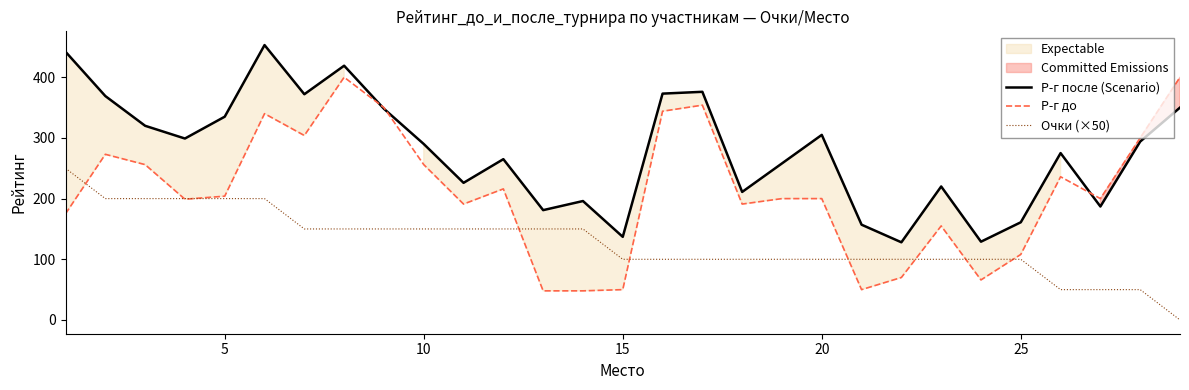

True or false: Р-г после (Scenario) and Очки (×50) intersect in this chart.

False